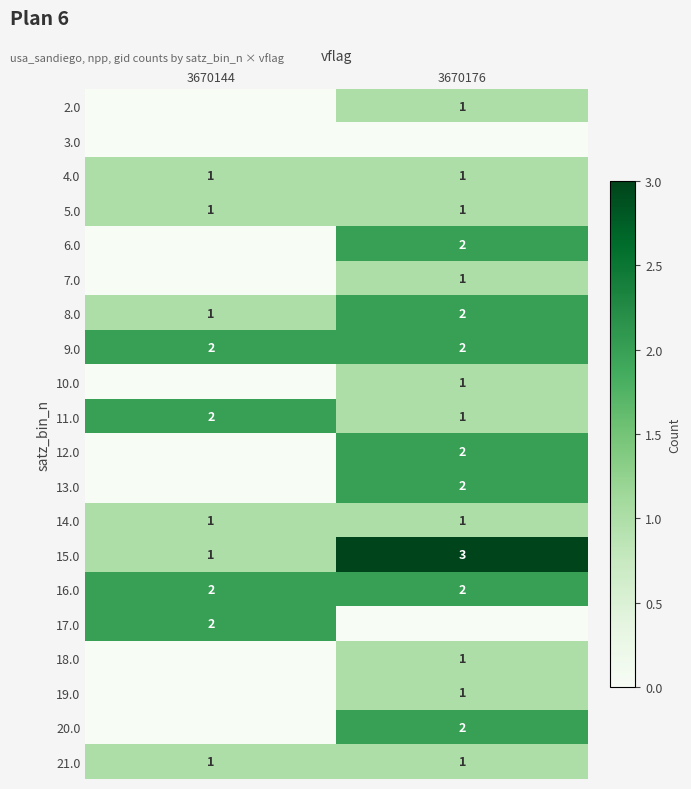

True or false: 21.0 has a value of 0 at 3670176.

False